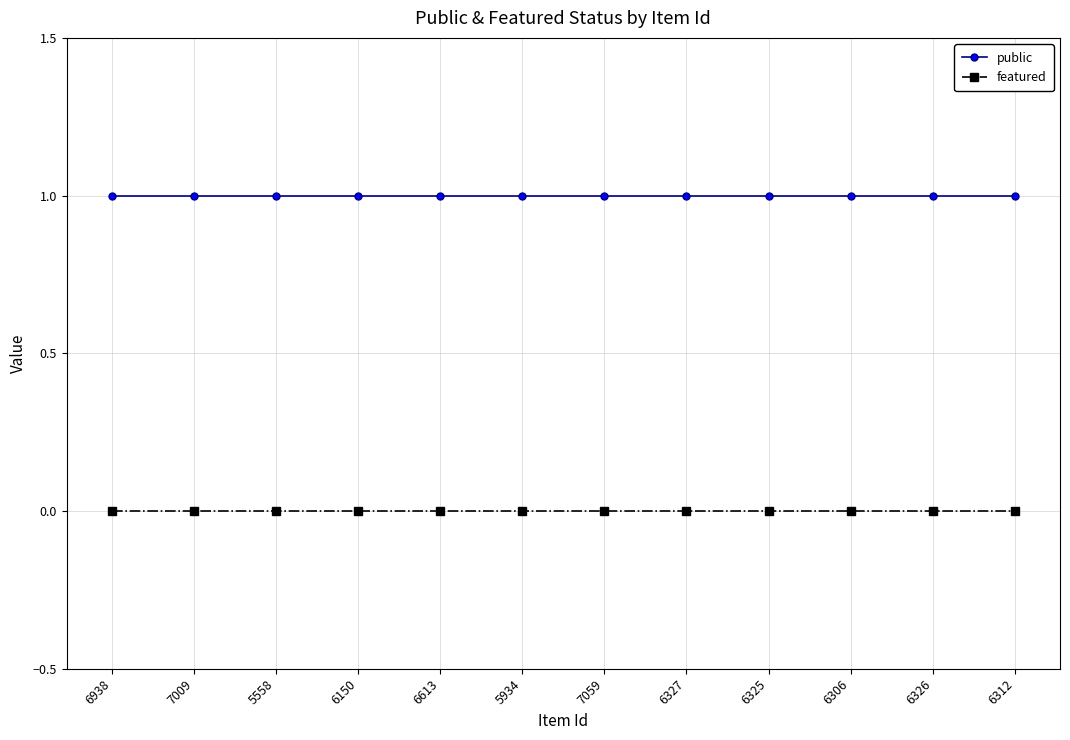

Is the value of public at 6327 greater than the value of featured at 7059?

Yes